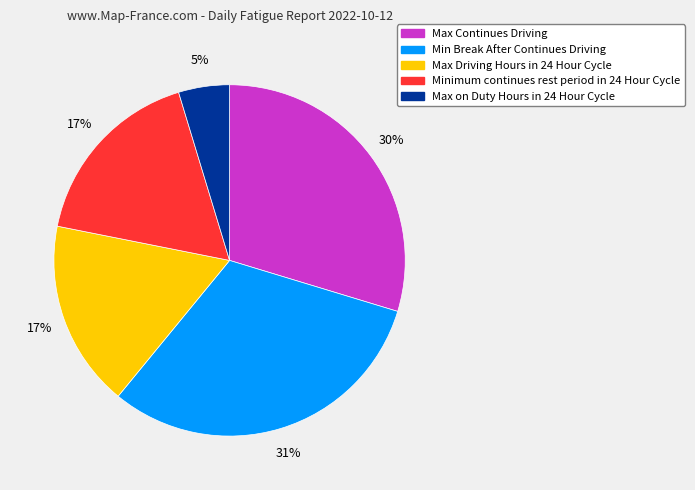

What is the largest slice in the pie chart?

Min Break After Continues Driving